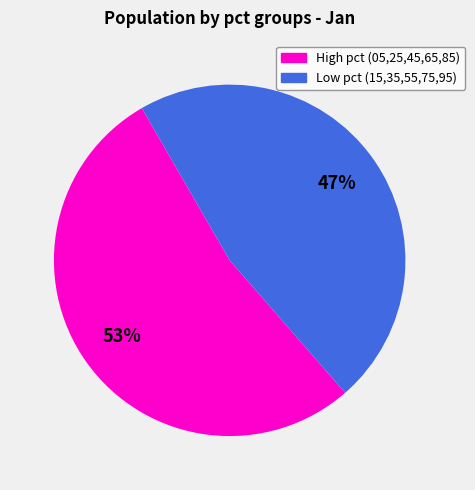

To the nearest percent, what is the average slice percentage?

50%